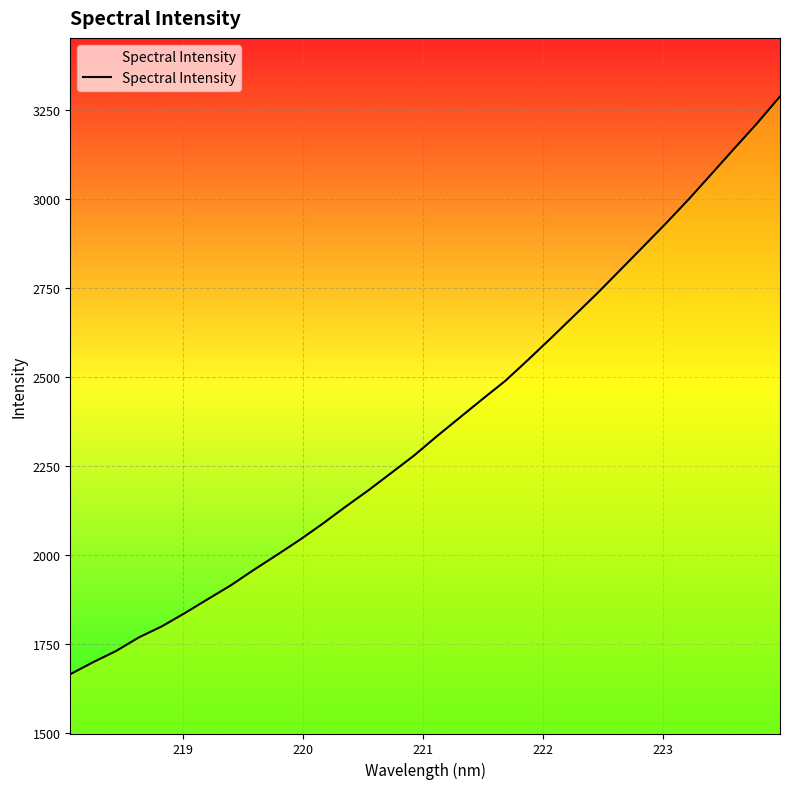

What is the difference between the maximum and minimum values?

1622.6